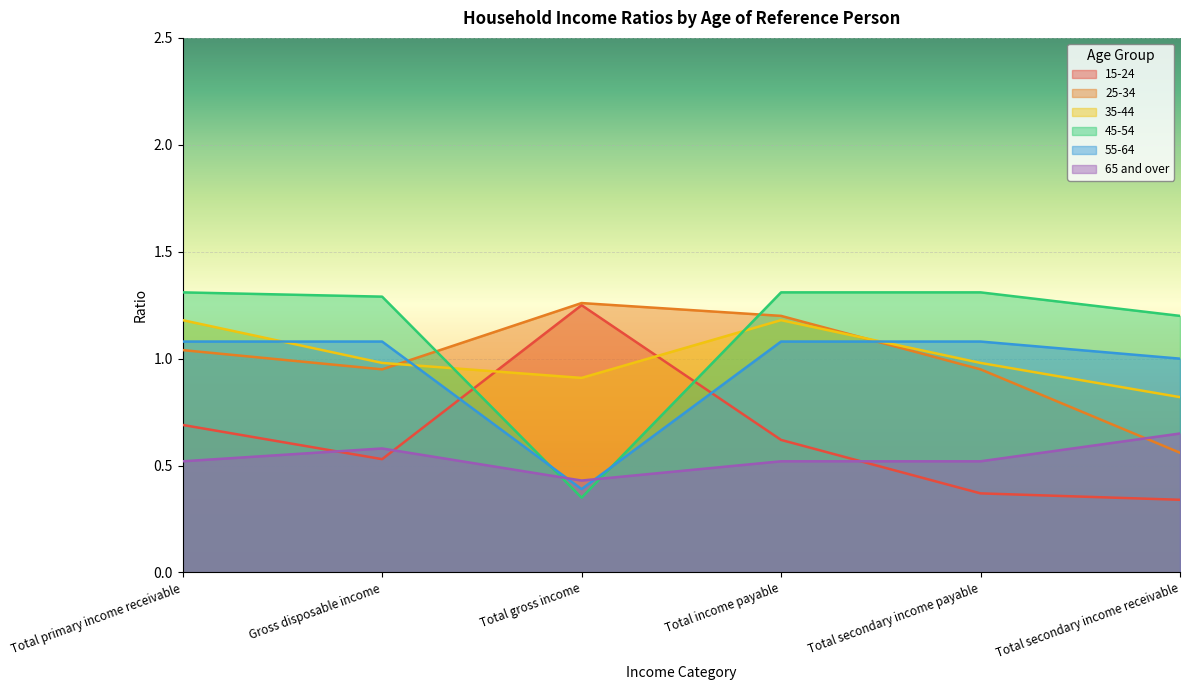

What is the spread (max minus min) of values at Total primary income receivable?

0.8